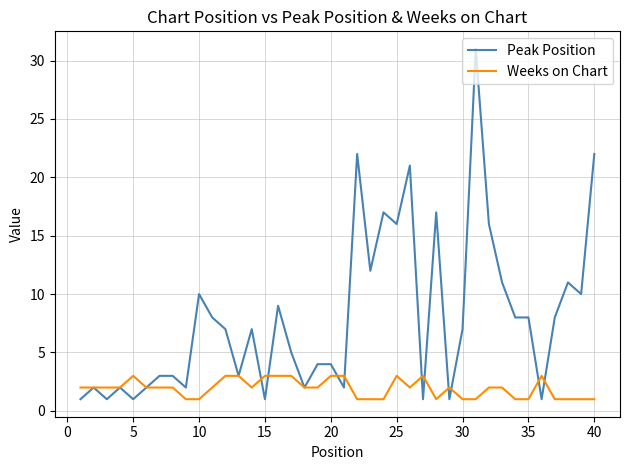

What is the highest value of the Peak Position series?

31